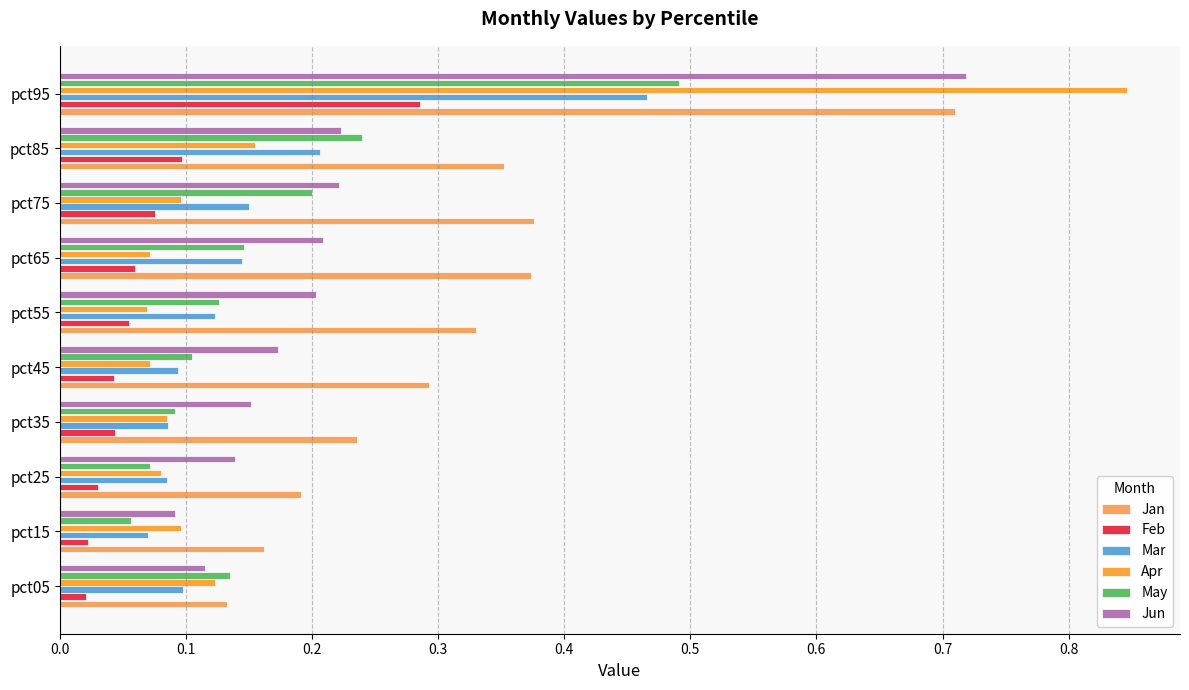

List the labels in order of May value, smallest first.

pct15, pct25, pct35, pct45, pct55, pct05, pct65, pct75, pct85, pct95